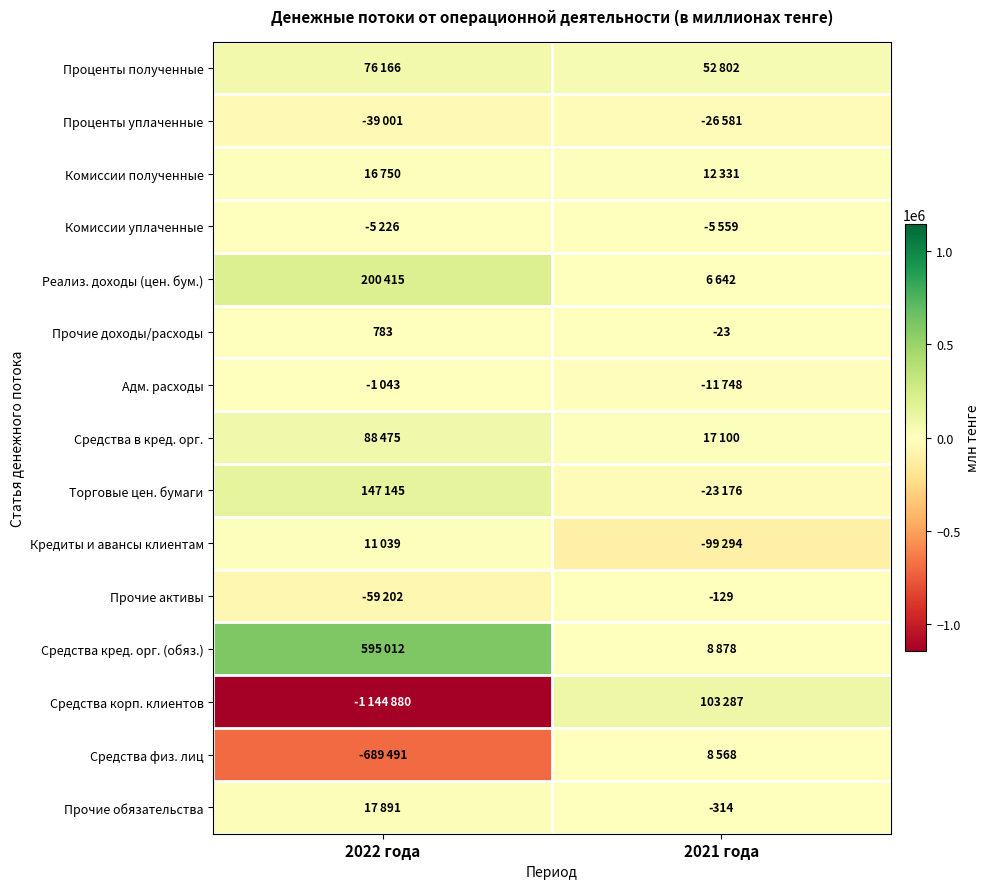

Count the number of data series in this chart.

15